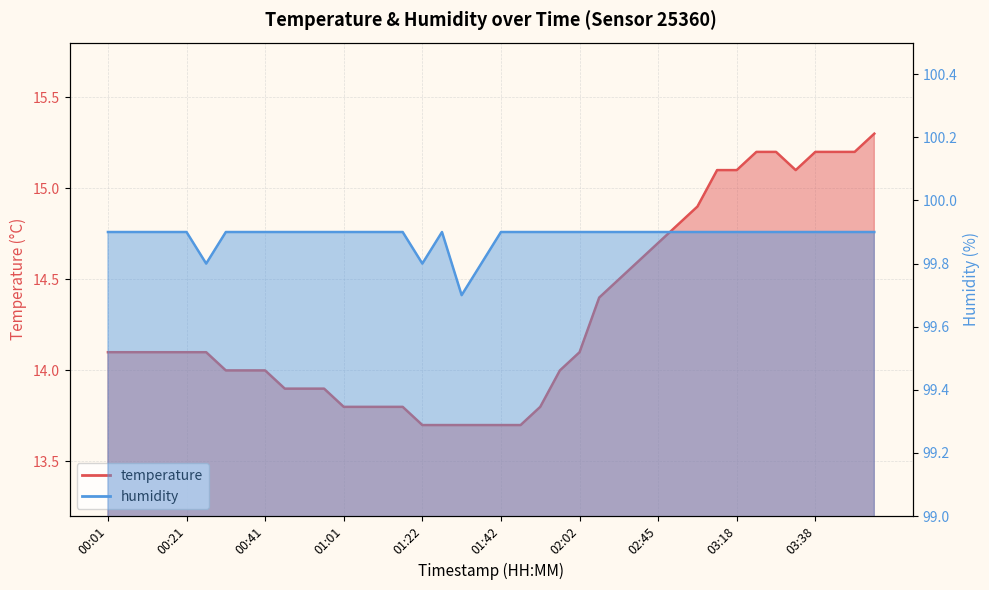

How many interior local peaks does the humidity series have?

1